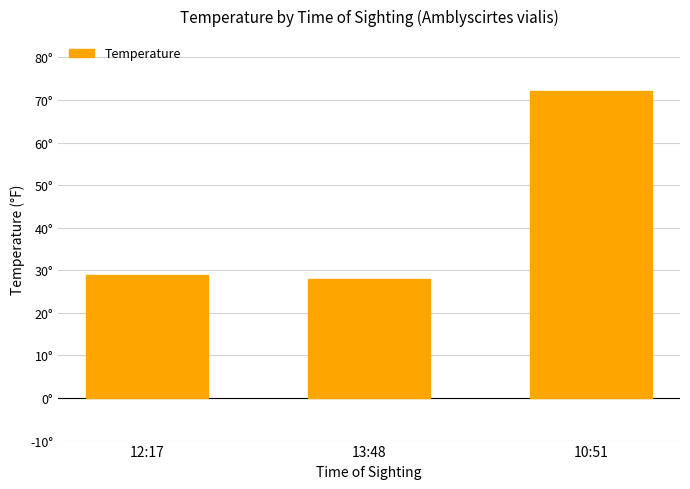

What is the change in value from 13:48 to 10:51?

+44